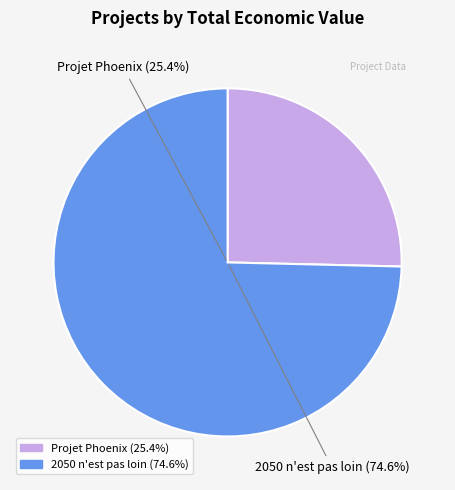

Is there a majority slice in this chart?

Yes